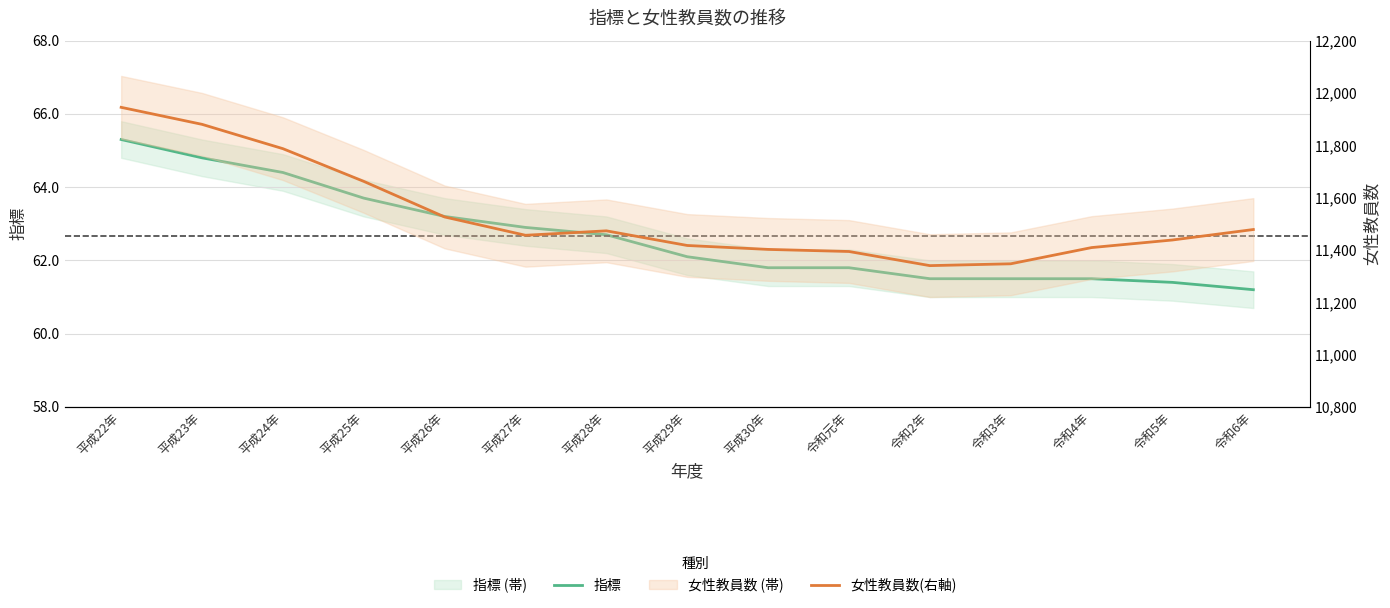

Reading left to right, list all the values displayed in this chart.

指標: 平成22年=65.3	平成23年=64.8	平成24年=64.4	平成25年=63.7	平成26年=63.2	平成27年=62.9	平成28年=62.7	平成29年=62.1	平成30年=61.8	令和元年=61.8	令和2年=61.5	令和3年=61.5	令和4年=61.5	令和5年=61.4	令和6年=61.2
女性教員数(右軸): 平成22年=11945.0	平成23年=11880.0	平成24年=11787.0	平成25年=11662.0	平成26年=11526.0	平成27年=11456.0	平成28年=11473.0	平成29年=11417.0	平成30年=11402.0	令和元年=11394.0	令和2年=11340.0	令和3年=11347.0	令和4年=11409.0	令和5年=11438.0	令和6年=11478.0